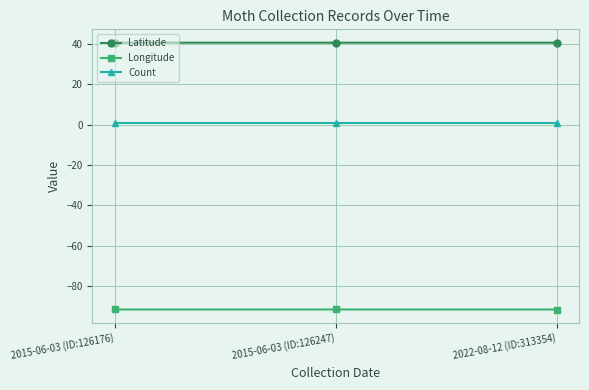

What is the maximum value shown in the chart?

40.6